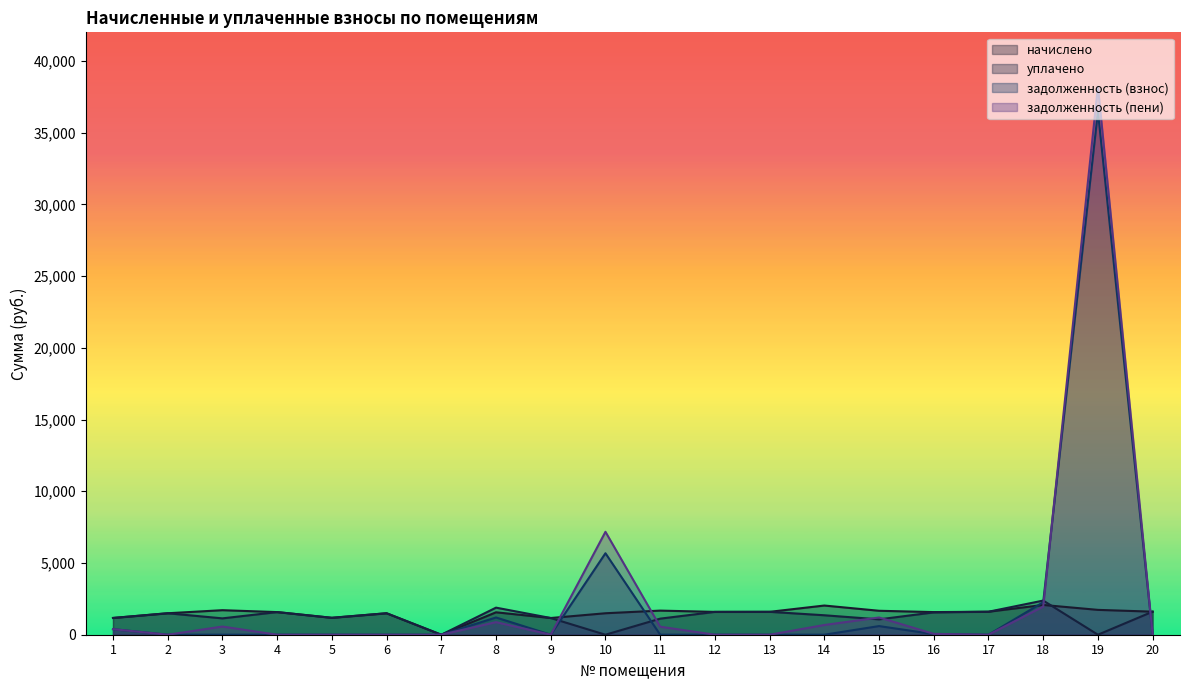

At which category is the sum across all series the highest?

19